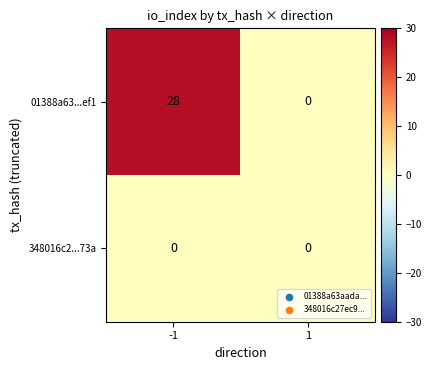

Reading left to right, list all the values displayed in this chart.

01388a63...ef1: -1=28	1=0
348016c2...73a: -1=0	1=0